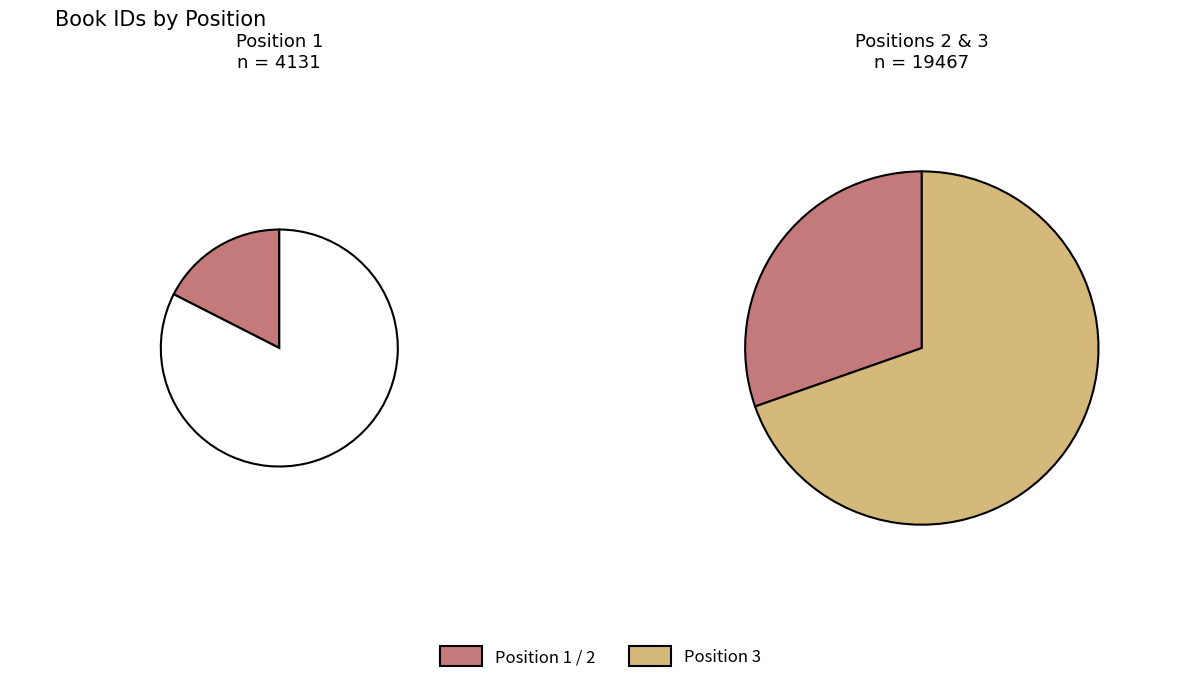

What is the smallest slice in the pie chart?

1